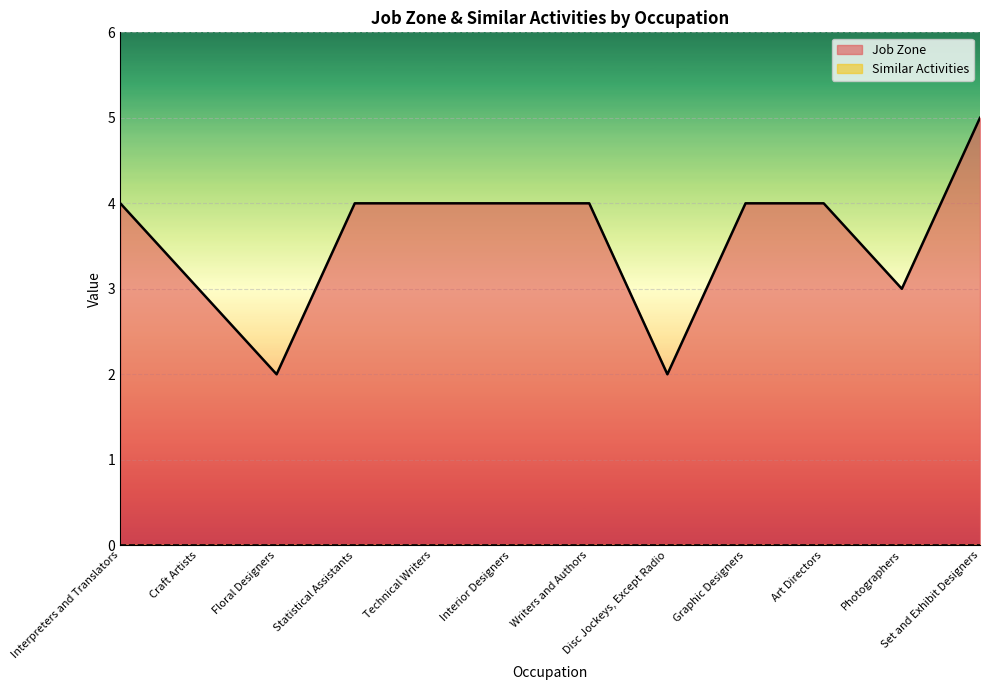

Does the chart display data point markers on the line(s)?

No